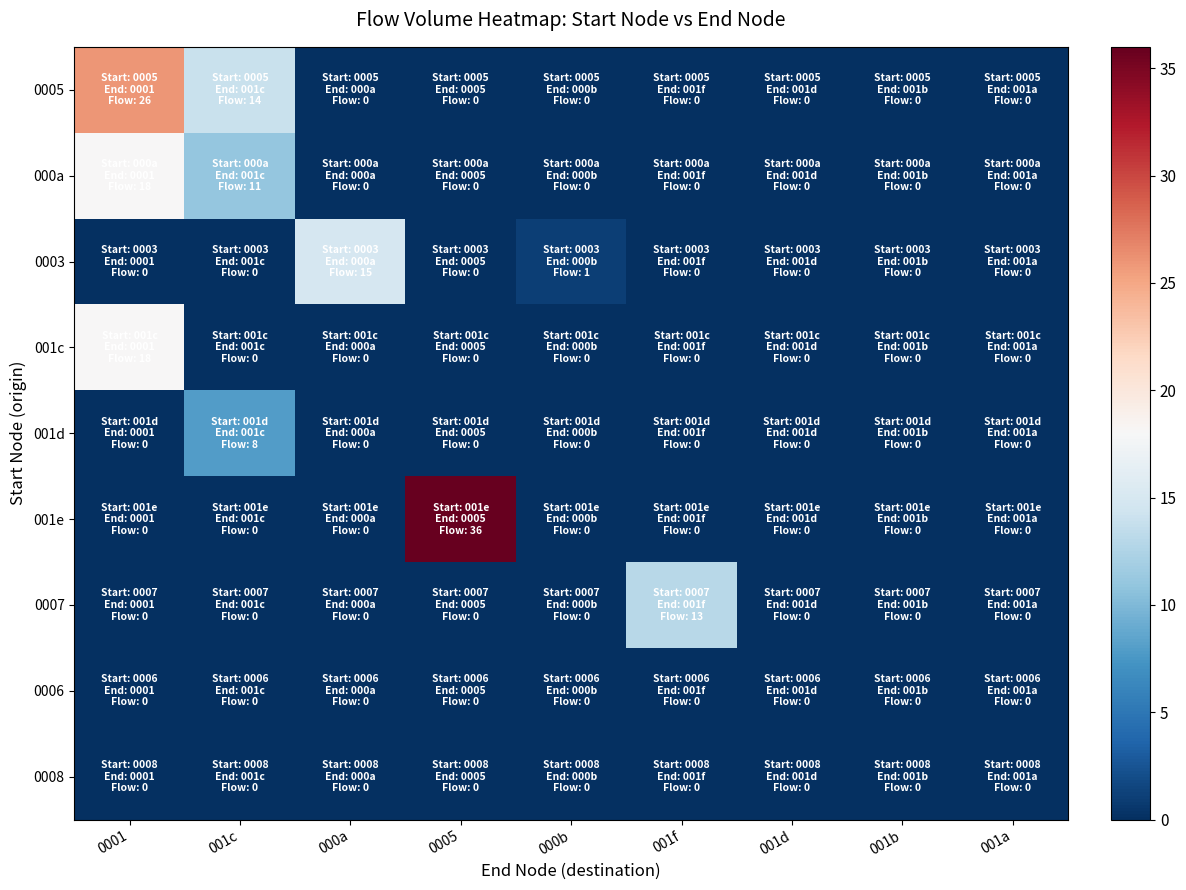

Which has a higher value, 001b or 001f?

001b